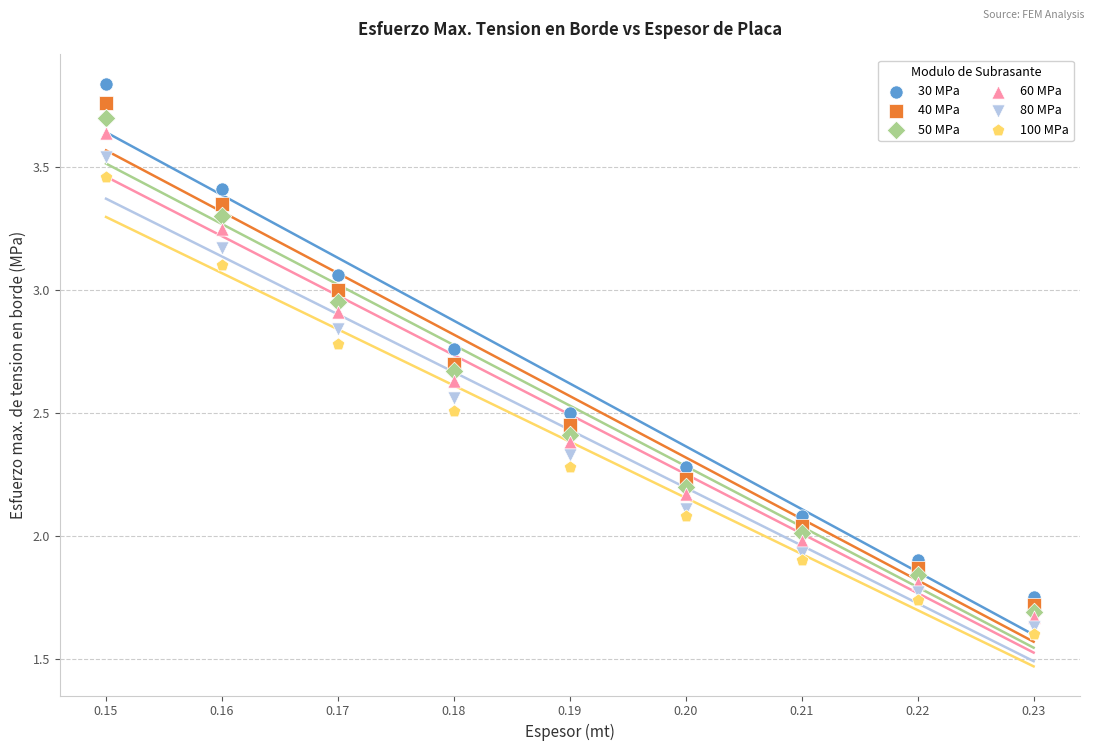

What are all the series names shown in the legend?

30 MPa, 40 MPa, 50 MPa, 60 MPa, 80 MPa, 100 MPa